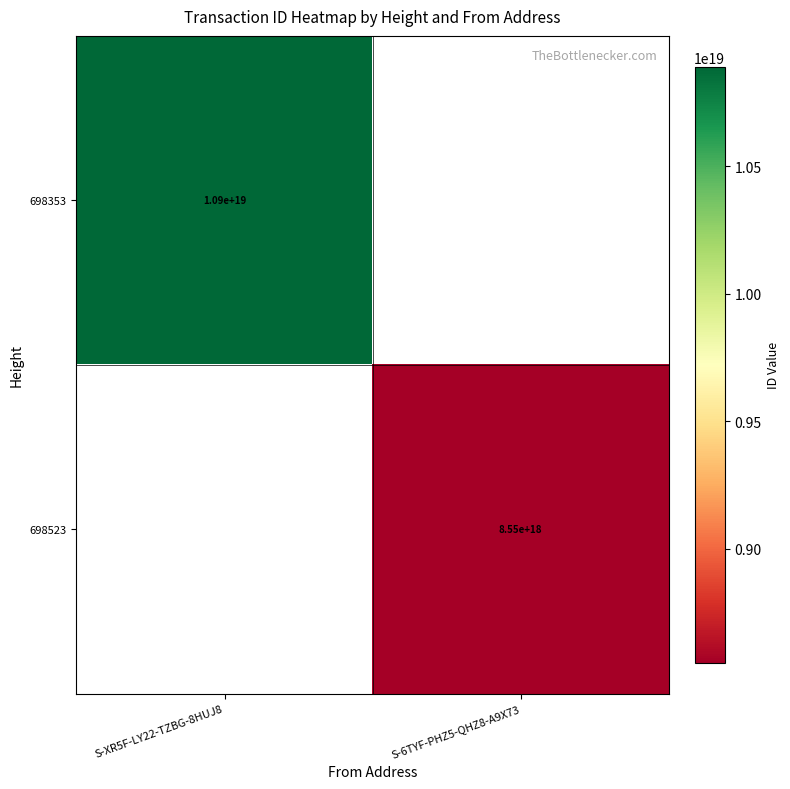

The 698523 series shows 8550000000000000000 at S-6TYF-PHZ5-QHZ8-A9X73. True or false?

True